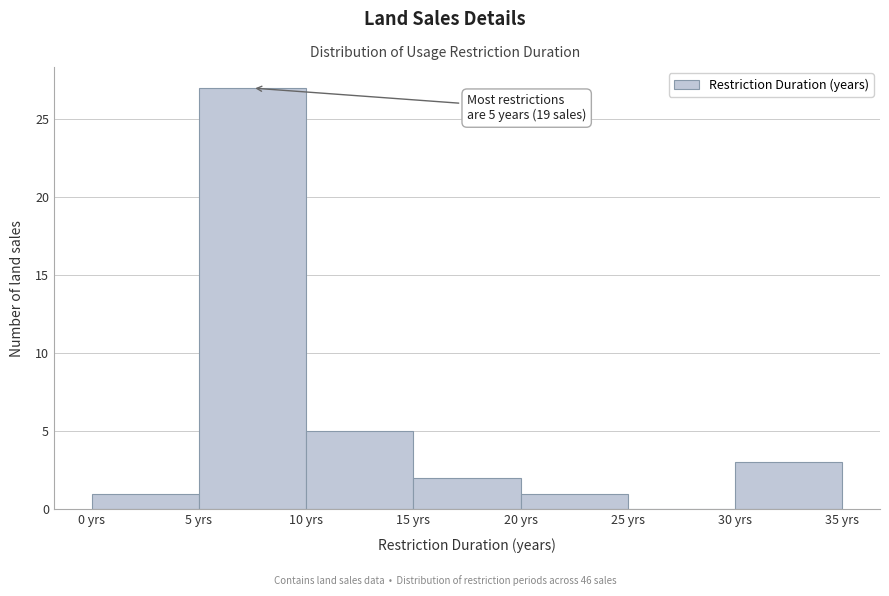

Which range on the x-axis has the tallest bar?

5 to 10